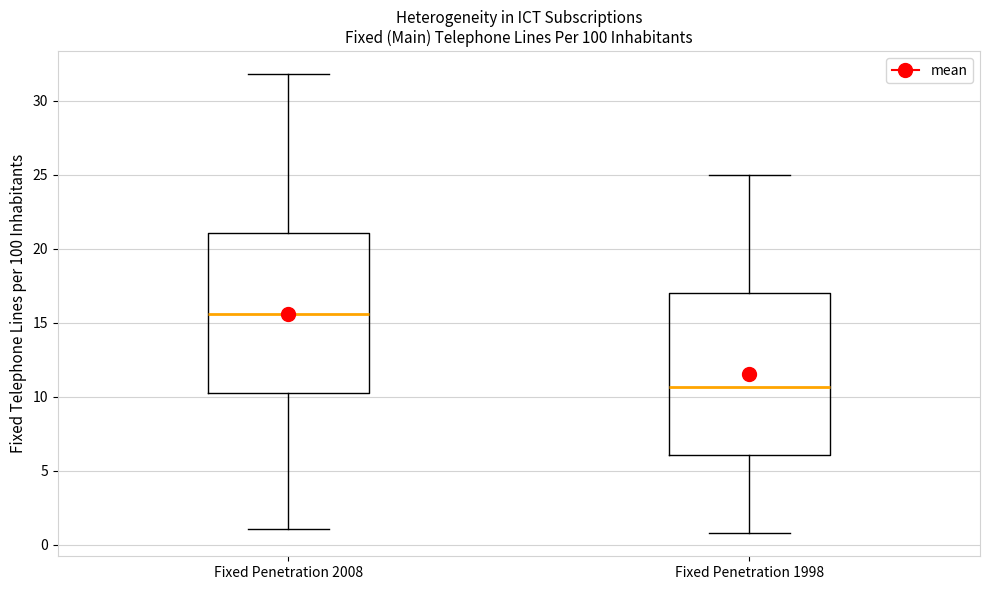

Which box has the lowest median line?

Fixed Penetration 1998